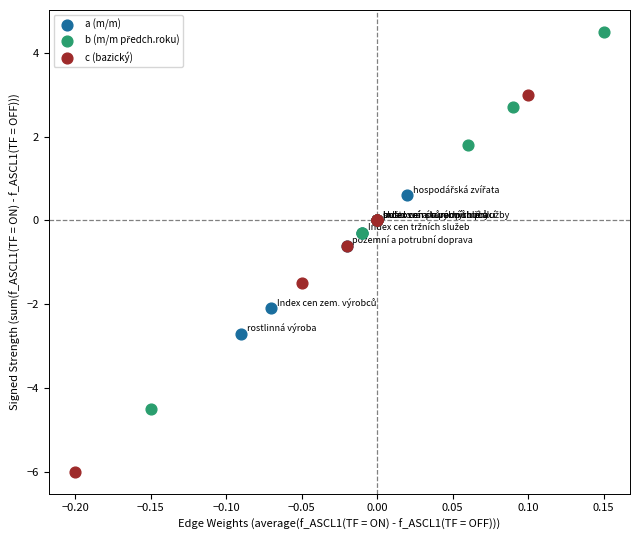

Which series contains the lowest Y value?

c (bazický)